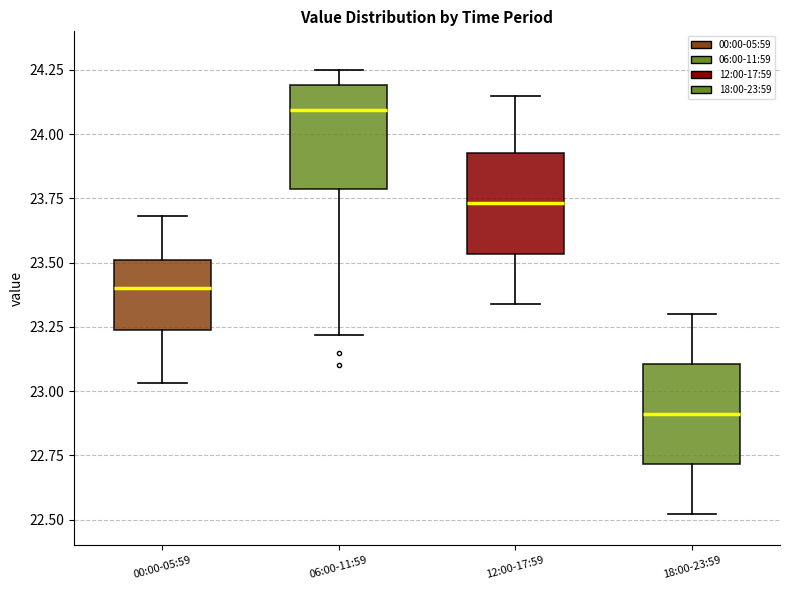

Reading left to right, read every box against the y-axis: the position of its median line, the range the box covers, and the ends of its whiskers. The values are not printed on the chart, so give them approximately, as read against the axis.

00:00-05:59: median 23.40, box 23.25 to 23.50, whiskers 23.05 to 23.70
06:00-11:59: median 24.10, box 23.80 to 24.20, whiskers 23.20 to 24.25
12:00-17:59: median 23.75, box 23.55 to 23.95, whiskers 23.35 to 24.15
18:00-23:59: median 22.90, box 22.70 to 23.10, whiskers 22.50 to 23.30